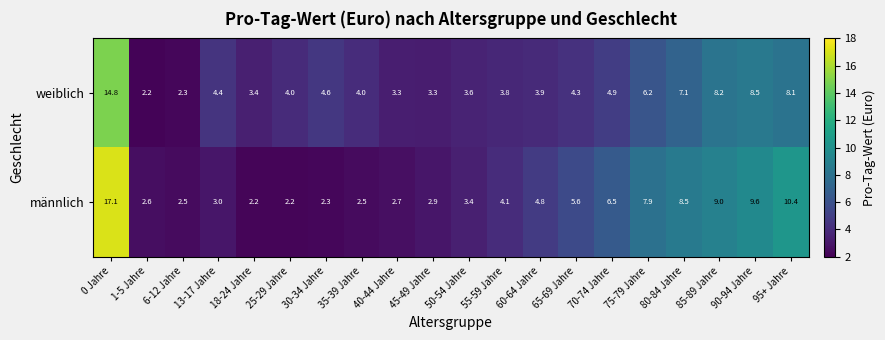

The value of männlich at 65-69 Jahre is 7.3. True or false?

False